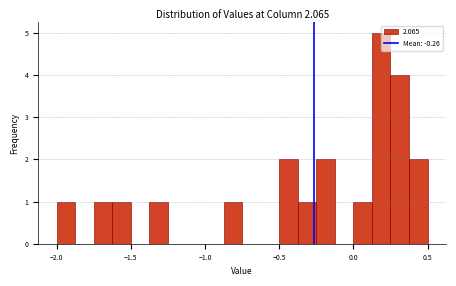

Around what value on the x-axis is the tallest bar? Give the approximate position of its centre, as read against the axis.

0.20